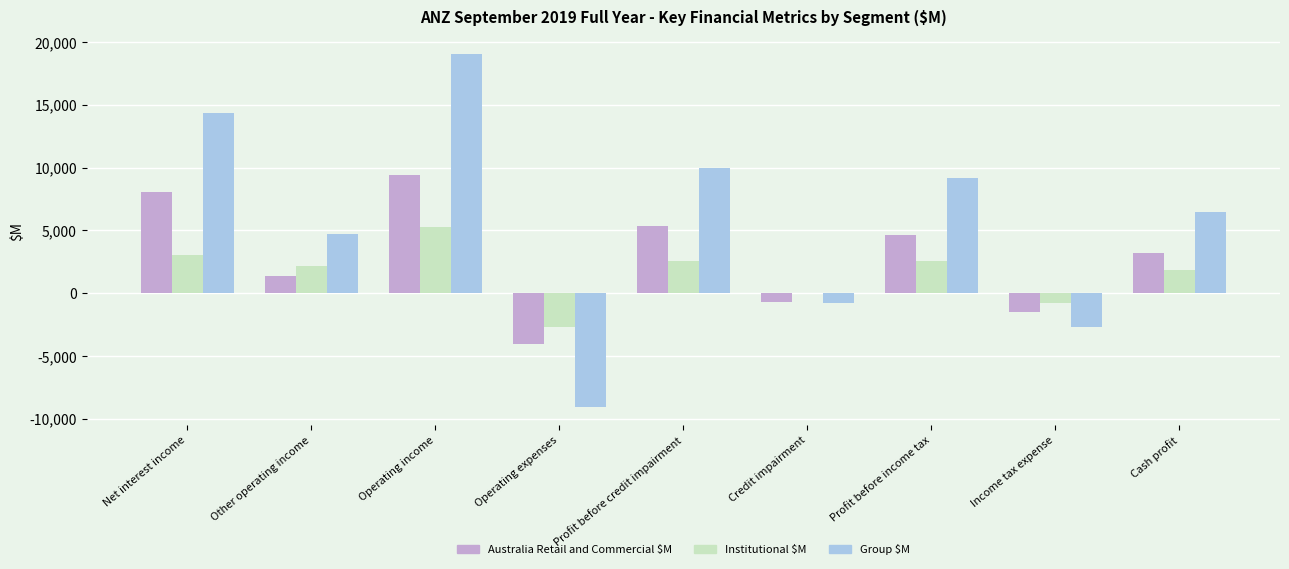

What is the sum of all Australia Retail and Commercial $M values?

25847